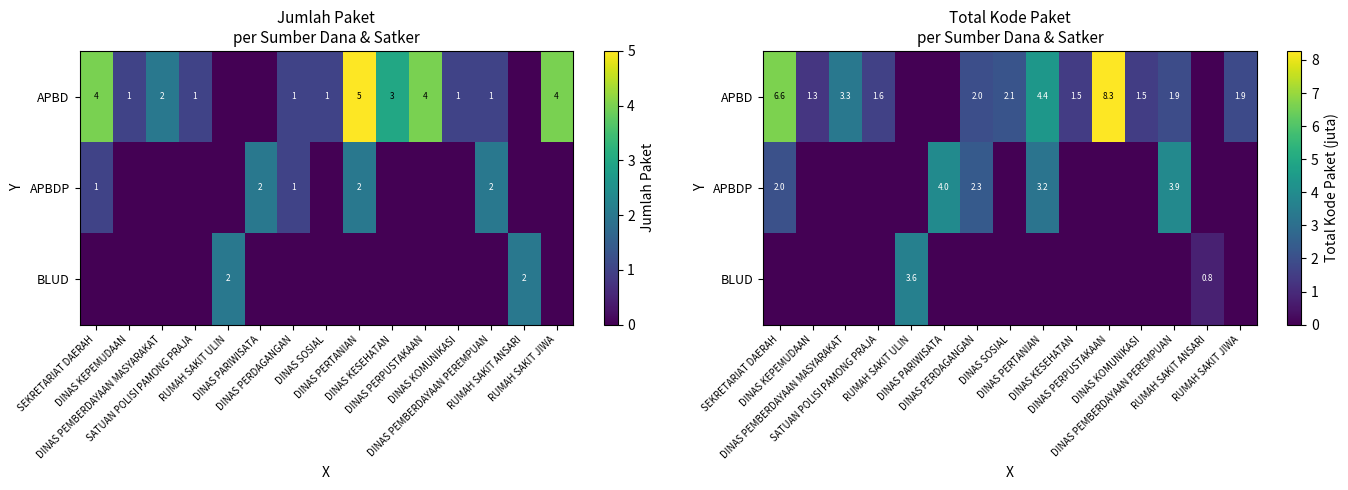

How many series are shown in this chart?

3